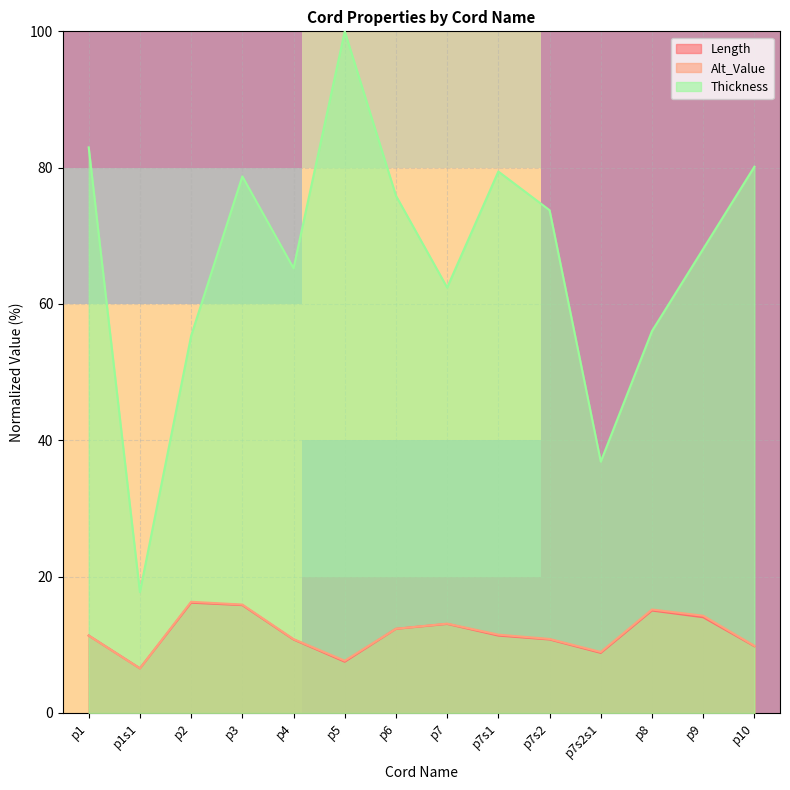

True or false: Length and Thickness cross at least once.

False